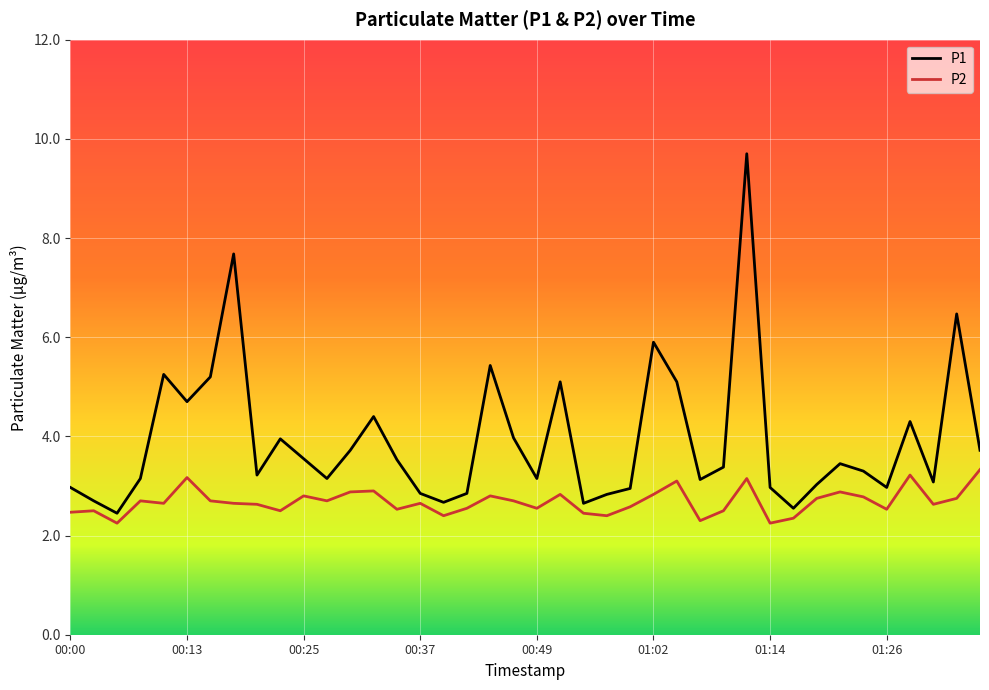

True or false: P2 has more than 0 interior local peaks.

True